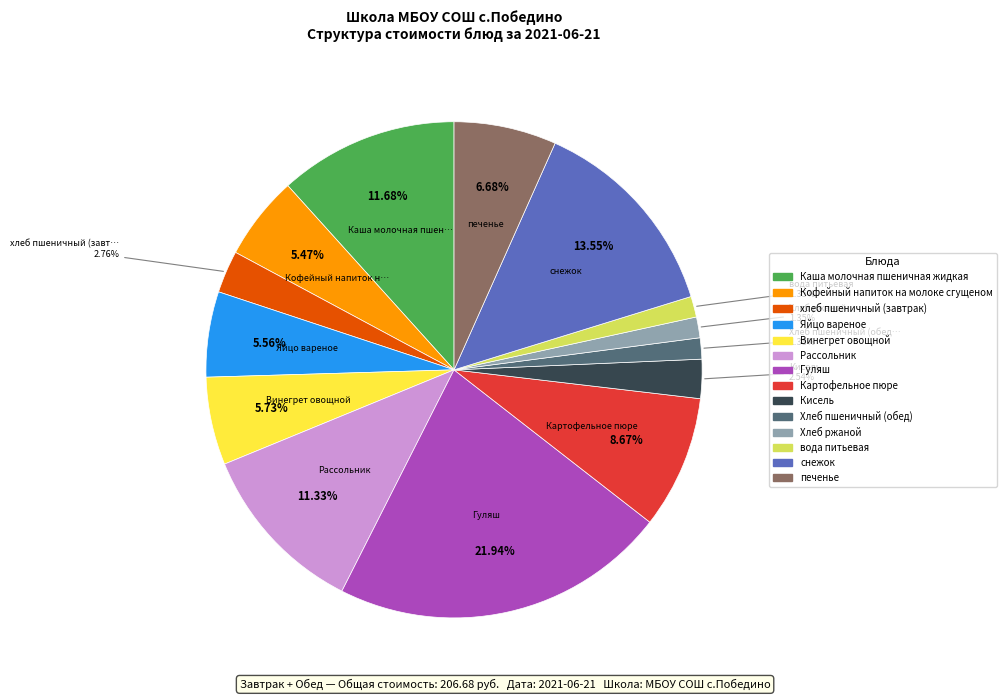

Approximately how many times larger is the value at снежок compared to Хлеб пшеничный (обед)?

9.8